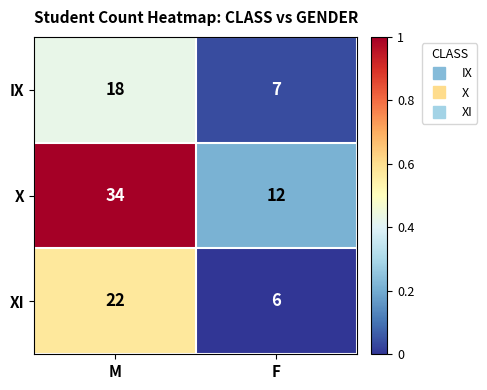

Which series has the largest total across all categories?

X